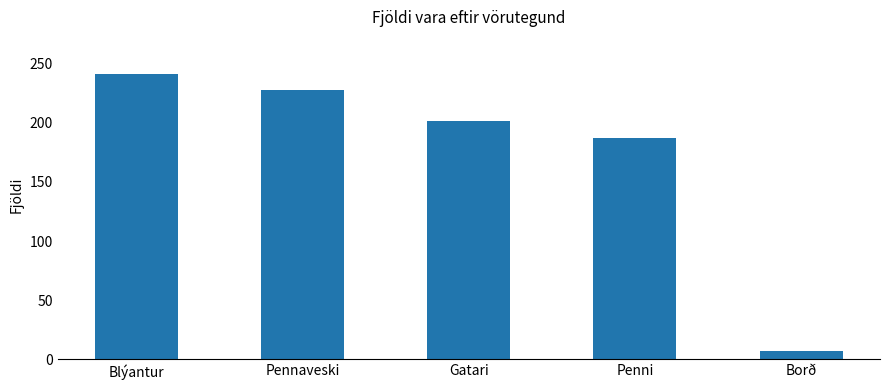

The value at Penni is 41. True or false?

False